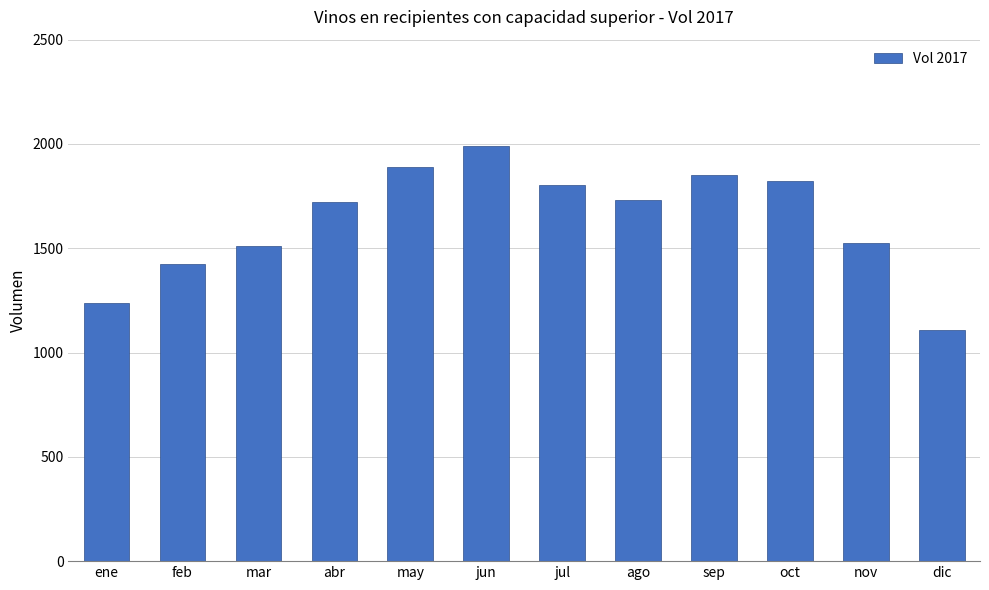

Which label corresponds to the largest value in the chart?

jun